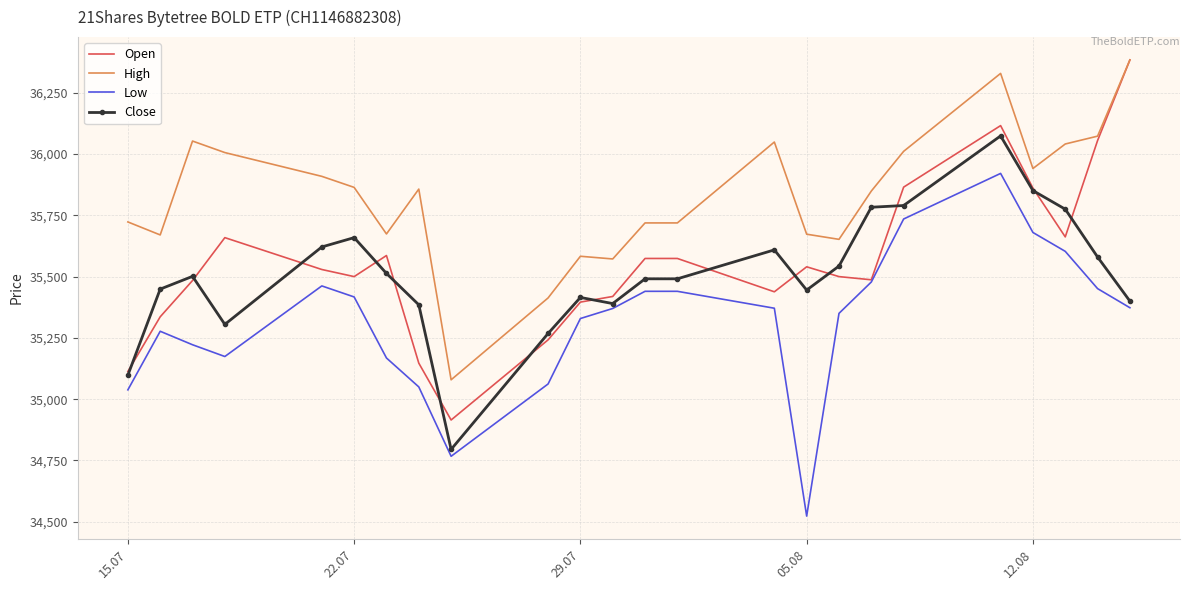

What is the highest value of the Close series?

36074